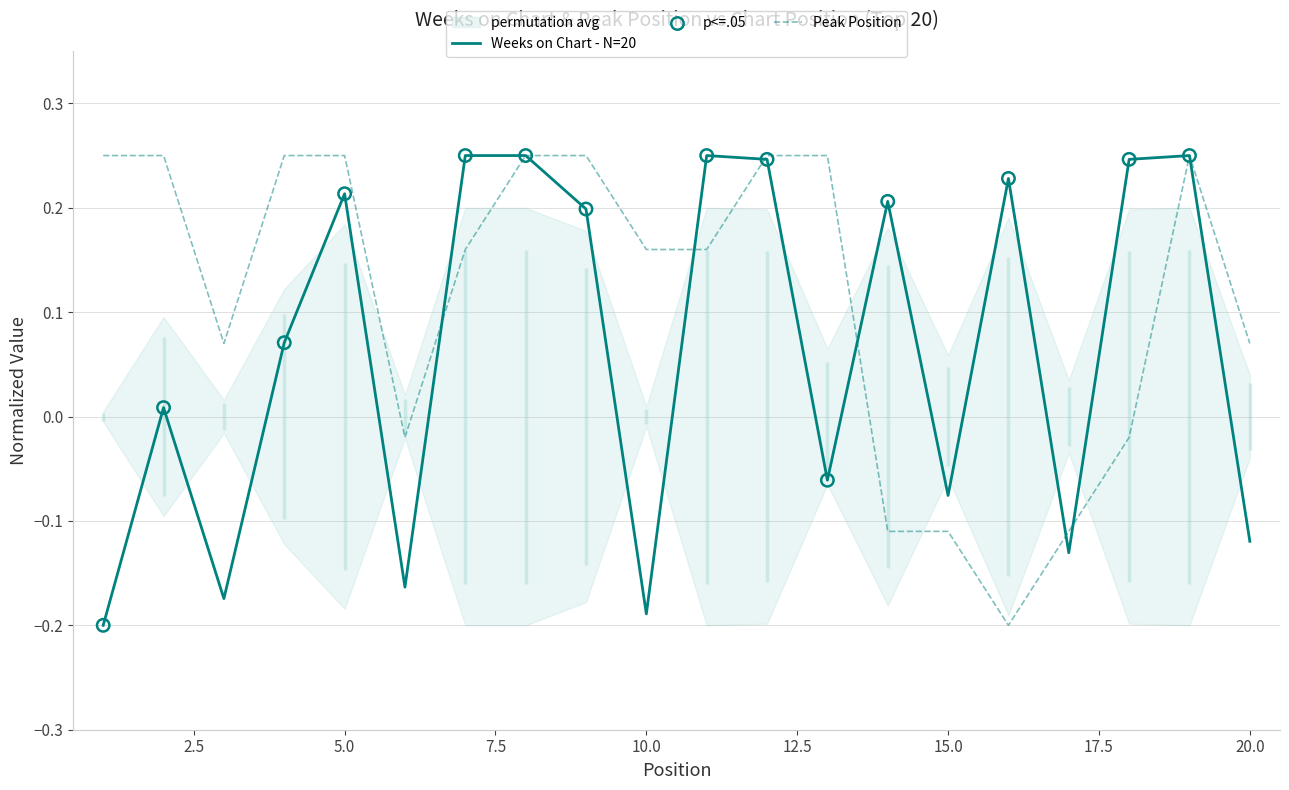

Which series has the largest total across all categories?

Peak Position